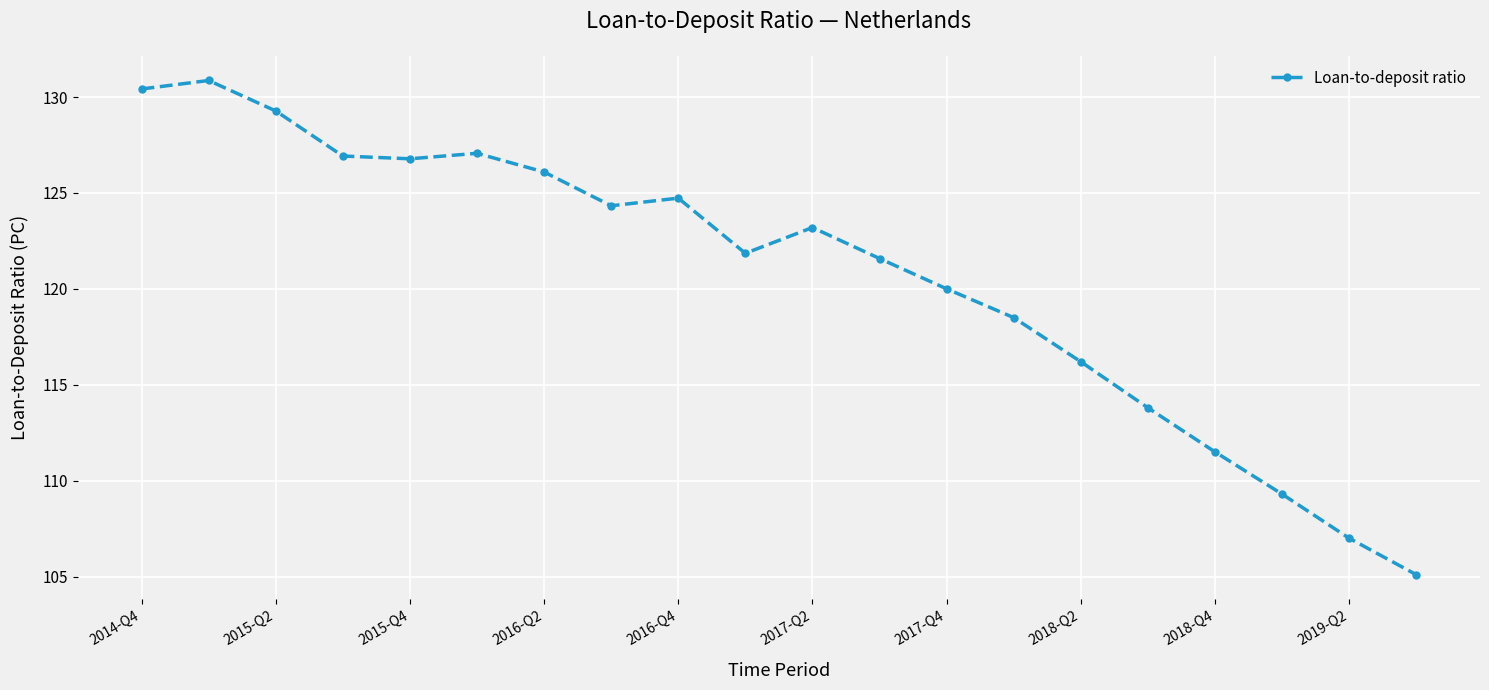

Count the number of categories in the chart.

20